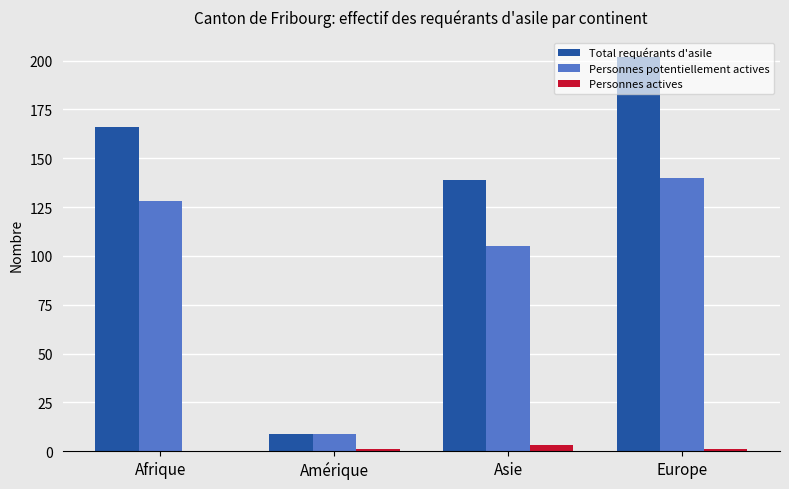

Reading right to left, list all the values displayed in this chart.

Total requérants d'asile: 202	139	9	166
Personnes potentiellement actives: 140	105	9	128
Personnes actives: 1	3	1	0